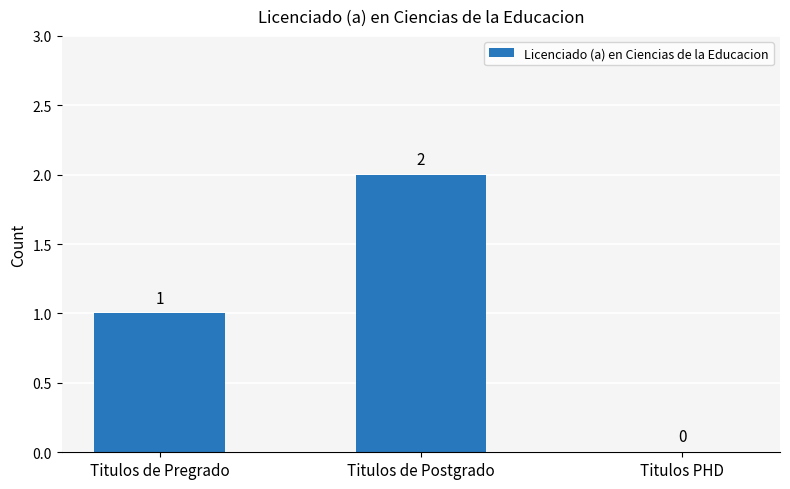

What is the sum of all values?

3